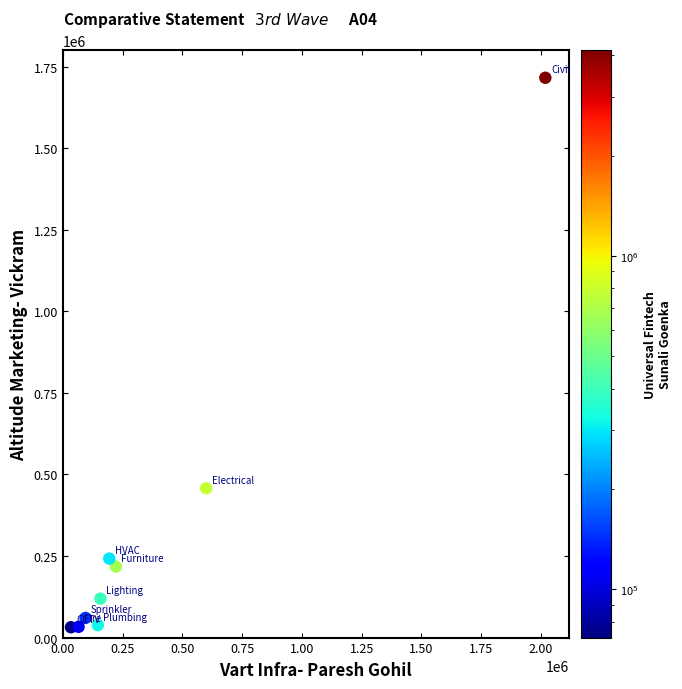

What Y value in the scatter plot is closest to 873842?

457581.0